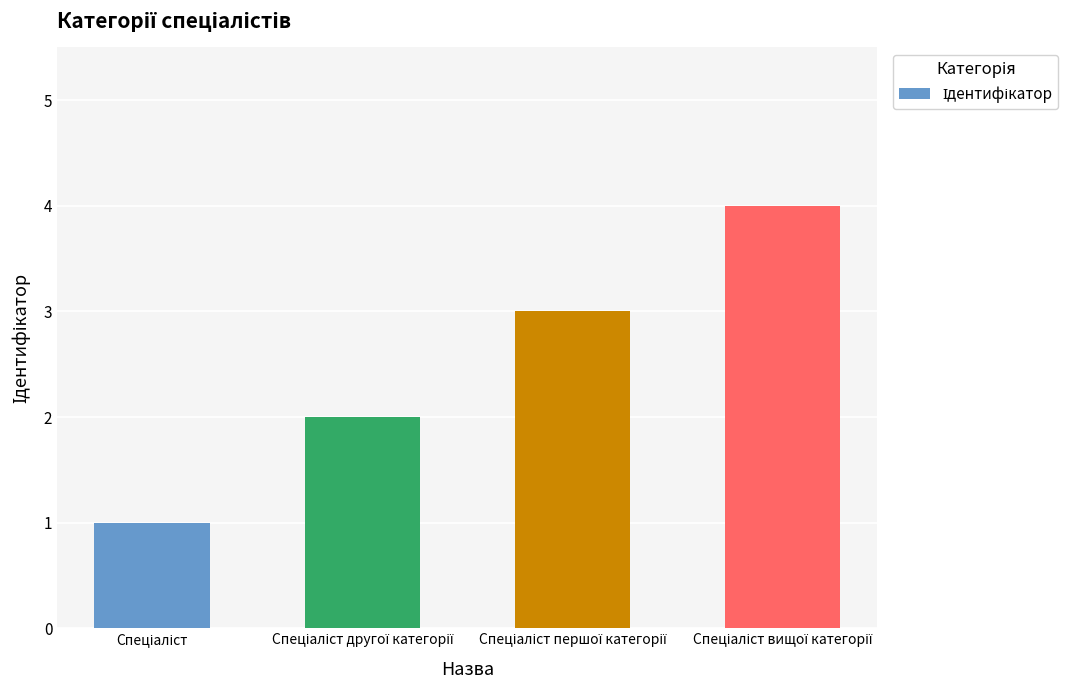

What is the difference between the maximum and minimum values?

3